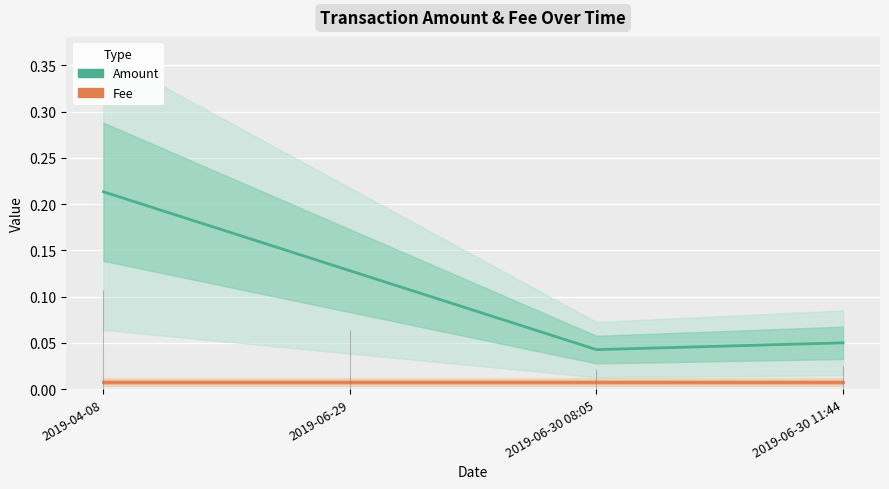

Which series has the largest total across all categories?

Amount